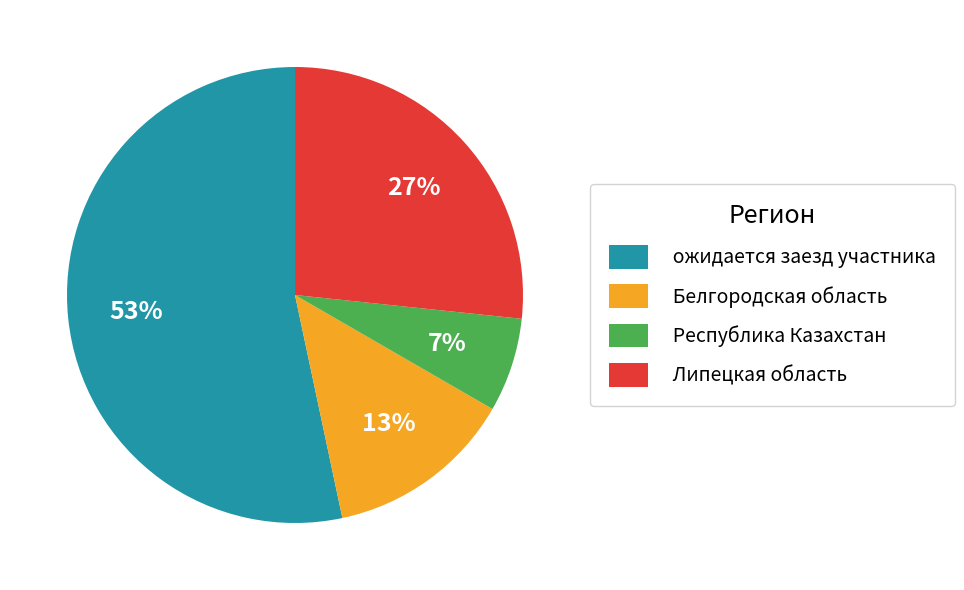

To the nearest percent, what portion does ожидается заезд участника represent?

53%